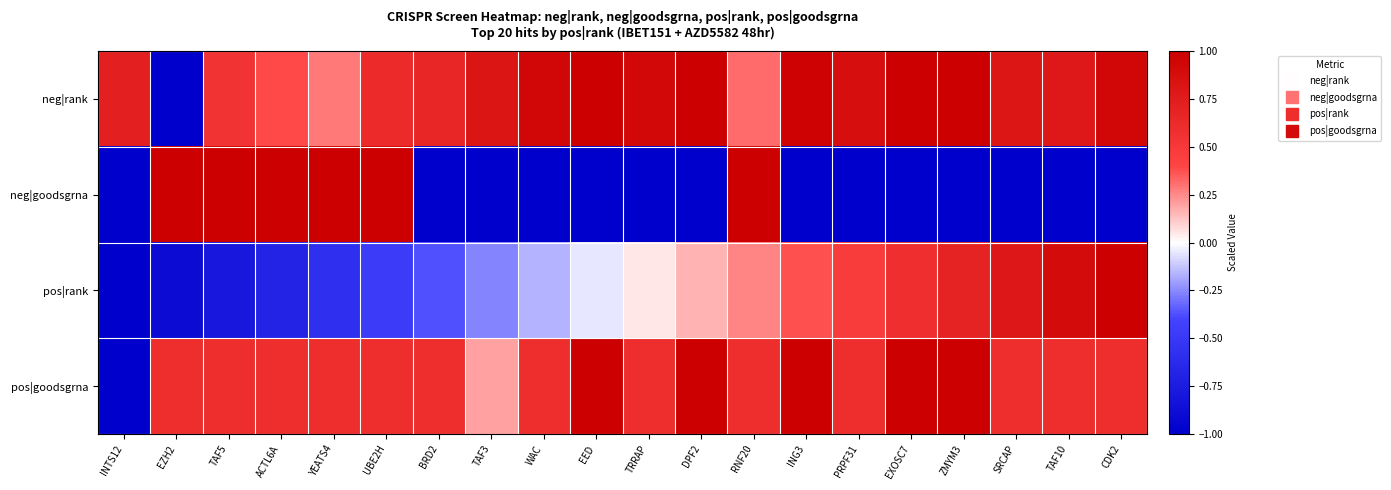

At which category is the sum across all series the highest?

RNF20